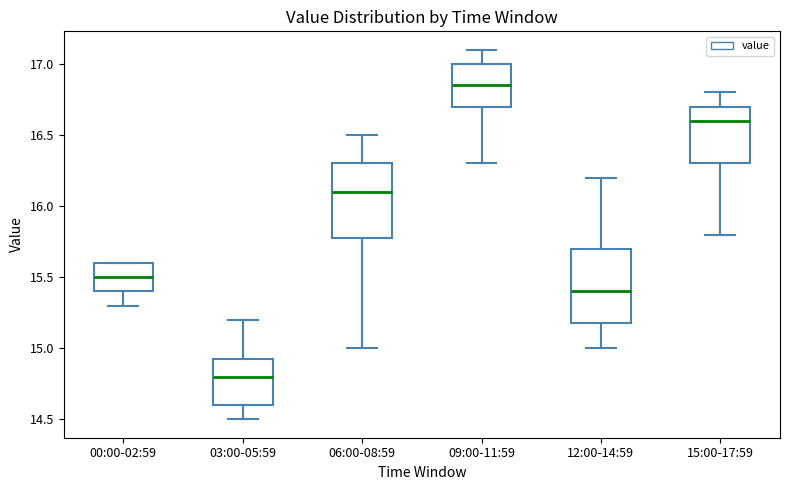

Which box has the highest median line?

09:00-11:59